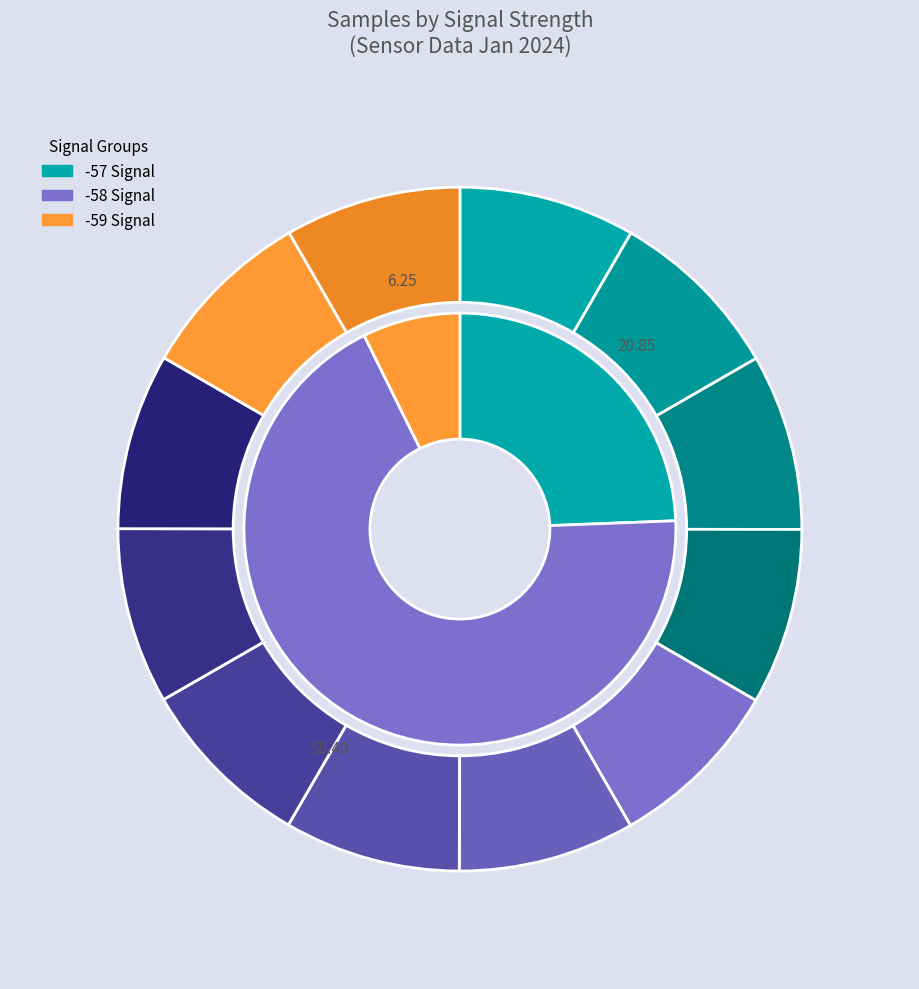

Which has a higher value, -58 or -58?

-58